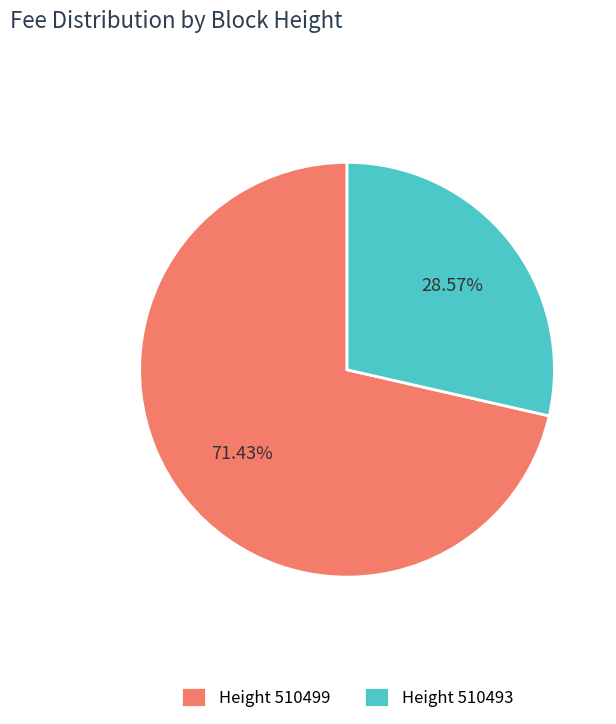

What is the smallest slice in the pie chart?

Height 510493